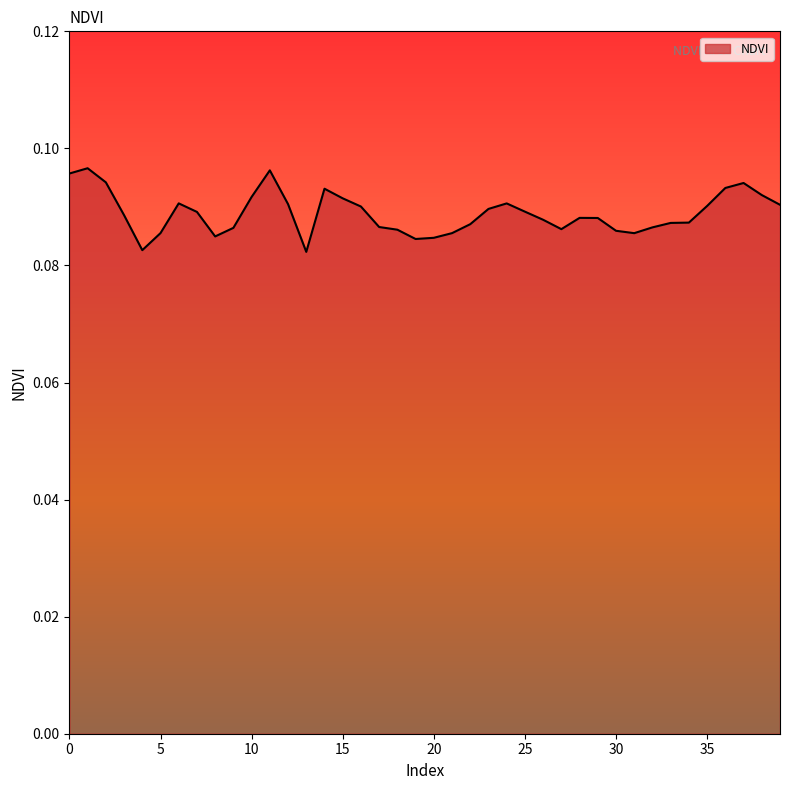

Rank the categories by value from highest to lowest.

1, 11, 0, 2, 37, 36, 14, 38, 10, 15, 6, 24, 12, 39, 35, 16, 23, 25, 7, 3, 28, 29, 26, 34, 33, 22, 17, 32, 9, 27, 18, 30, 5, 21, 31, 8, 20, 19, 4, 13